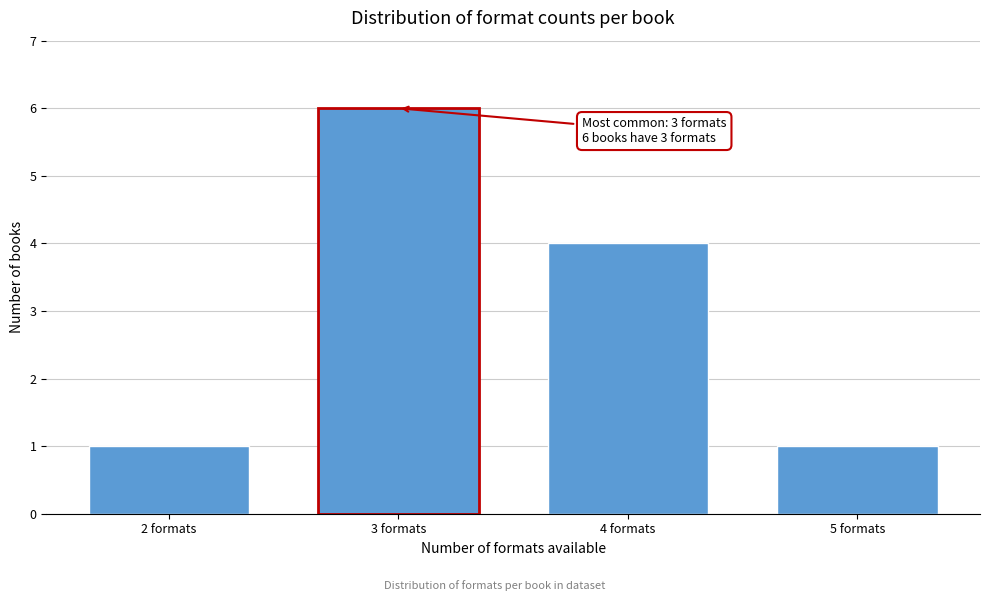

Reading right to left, transcribe all the data shown in this chart.

1	4	6	1